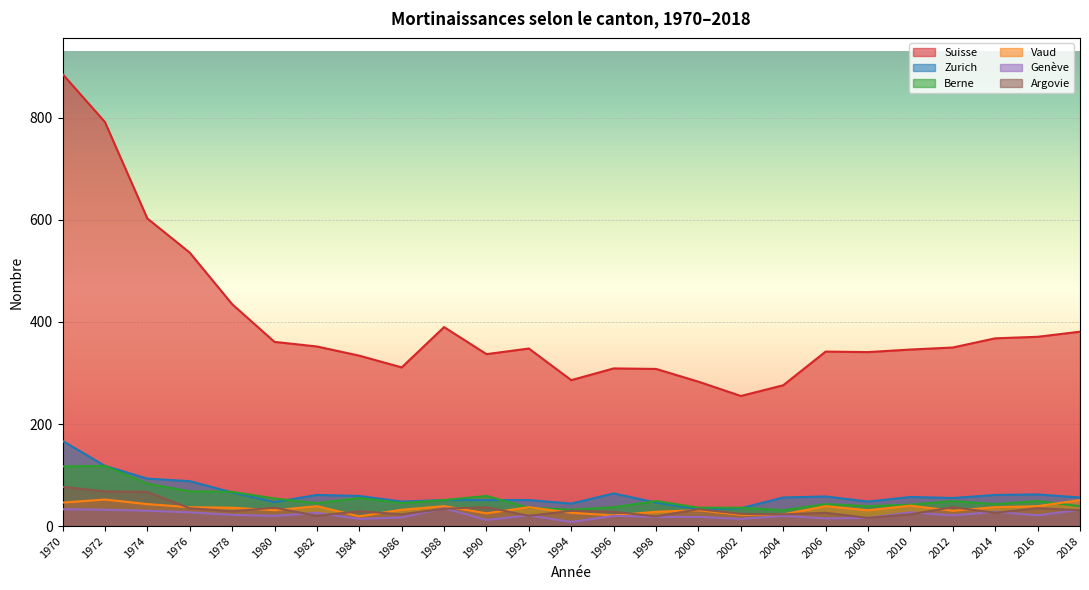

List the series in order of their peak value, highest first.

Suisse, Zurich, Berne, Argovie, Vaud, Genève